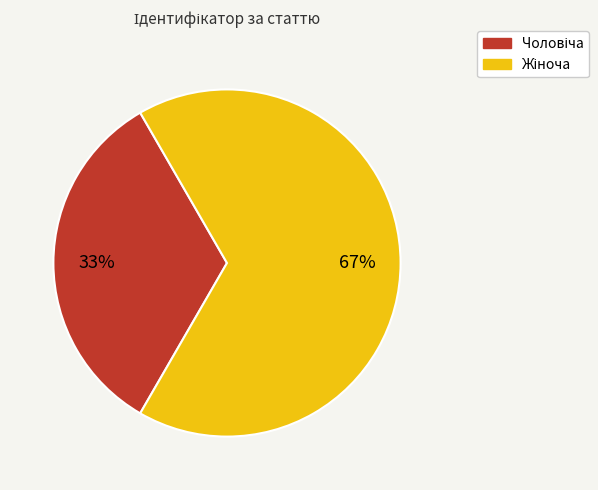

Does any single category account for the majority?

Yes